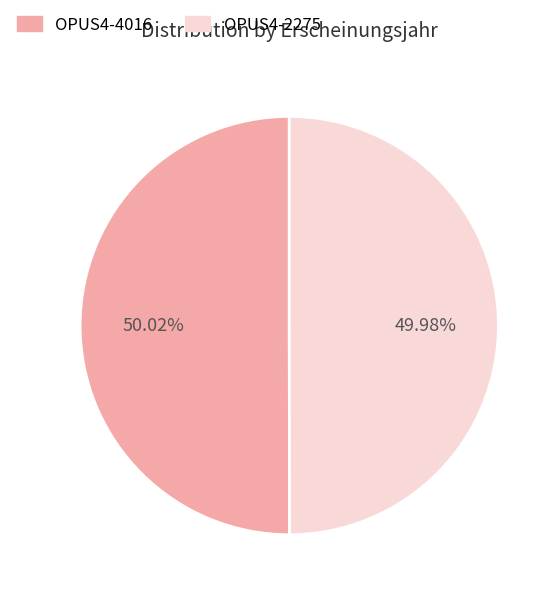

What percentage is NOT represented by OPUS4-4016?

50.0%